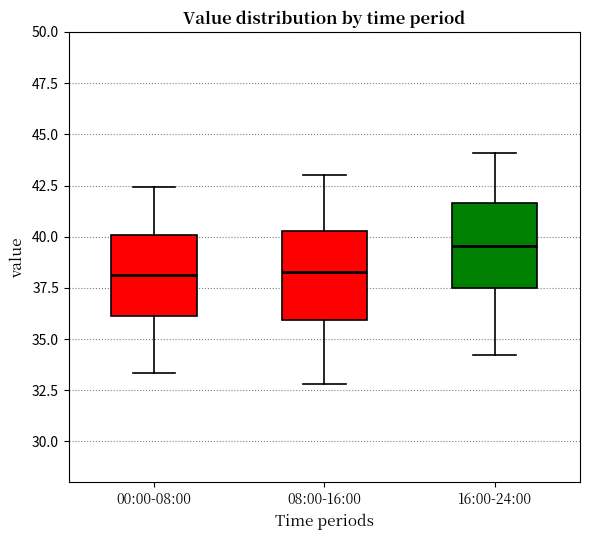

Where is the lower edge of the box for 16:00-24:00 on the y-axis? The values are not printed on the chart, so give them approximately, as read against the axis.

37.5